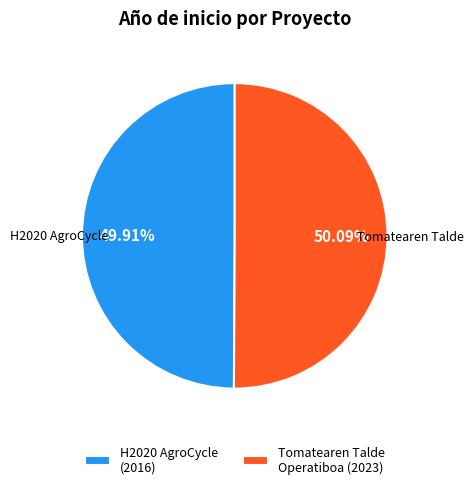

Is it true that Tomatearen Talde Operatiboa is 42% of the pie?

False